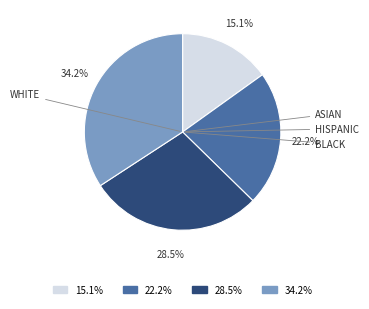

Which category has the smallest portion of the pie?

15.1%